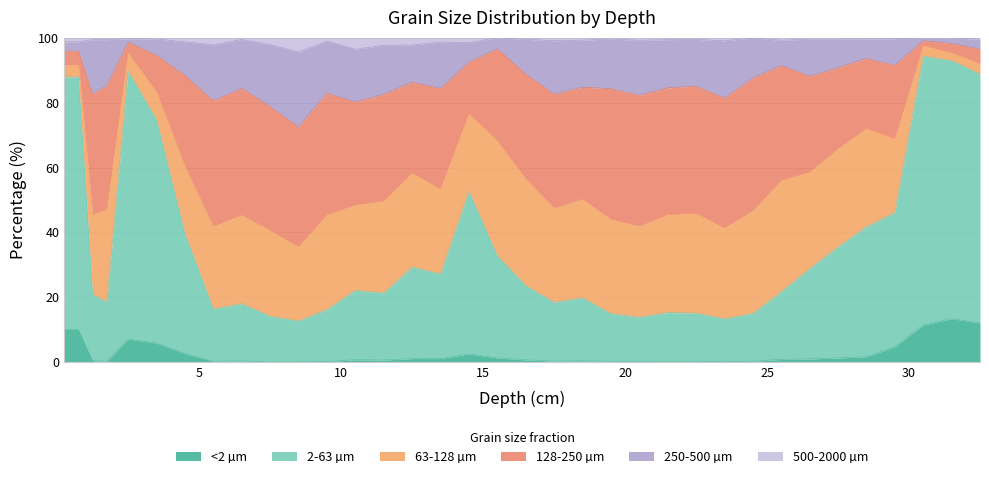

What are all the series names shown in the legend?

<2 µm, 2-63 µm, 63-128 µm, 128-250 µm, 250-500 µm, 500-2000 µm